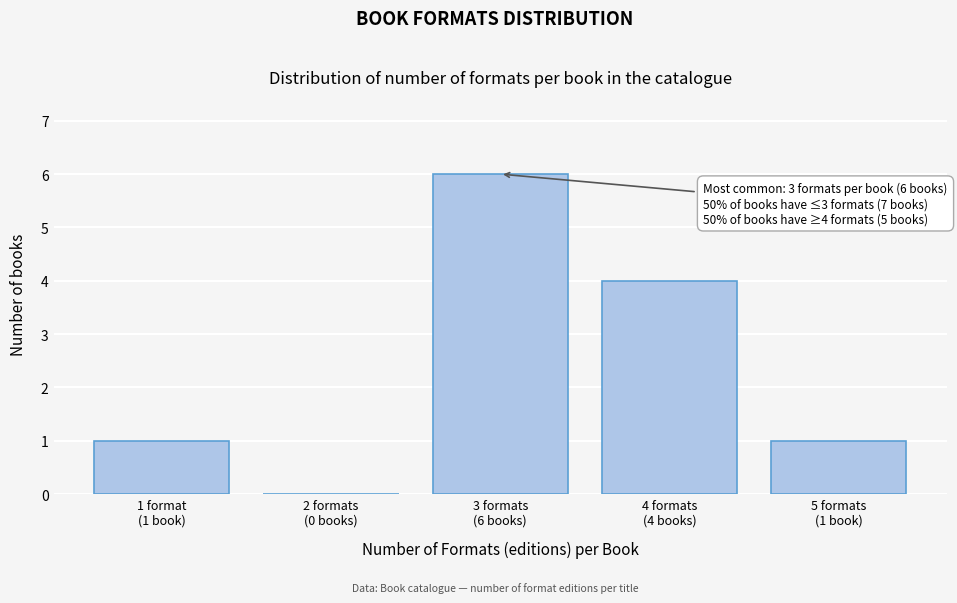

What is the maximum value shown in the chart?

6